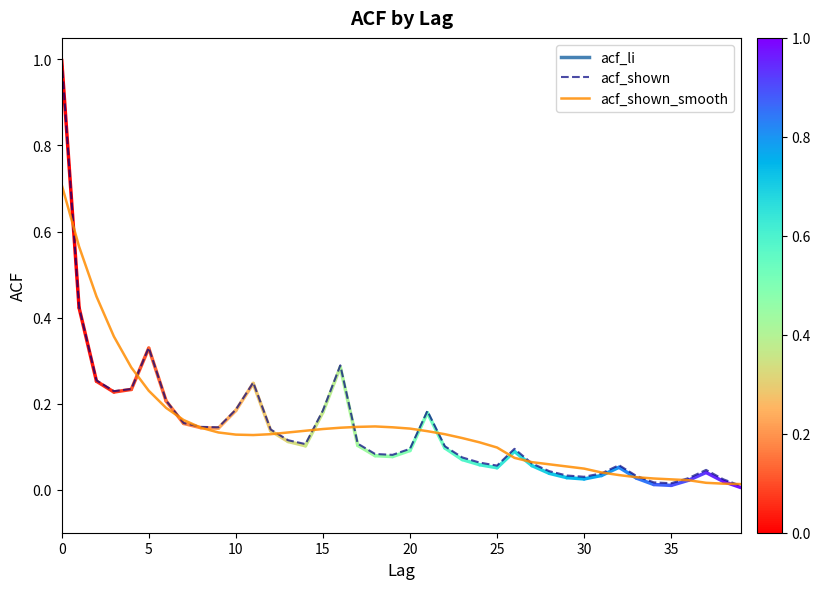

Rank the series by their maximum value, from lowest to highest.

acf_shown_smooth, acf_shown